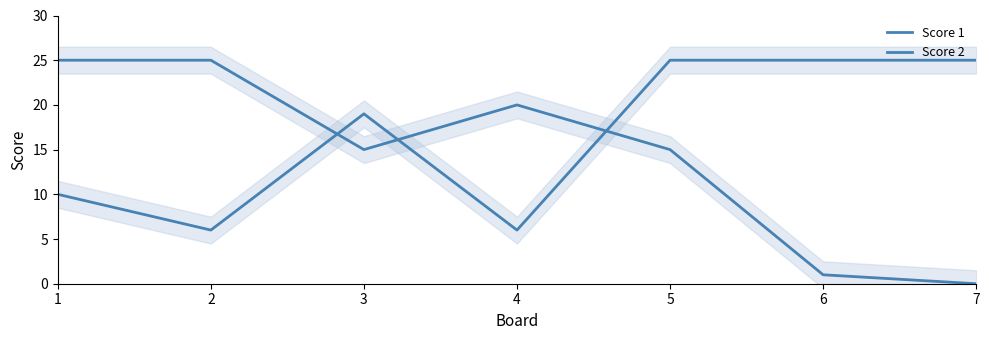

How many lines are shown in the chart?

2